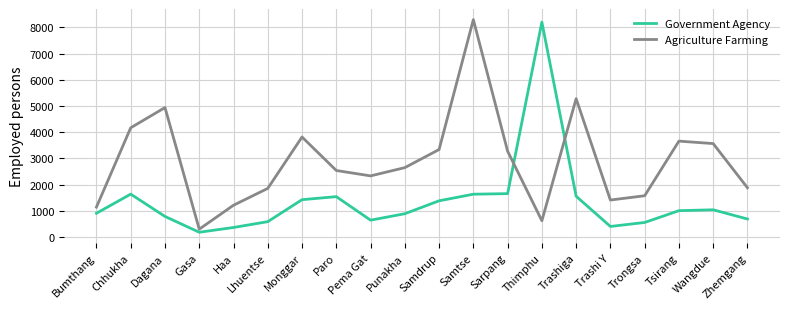

Is this an area chart (filled region under the line)?

No